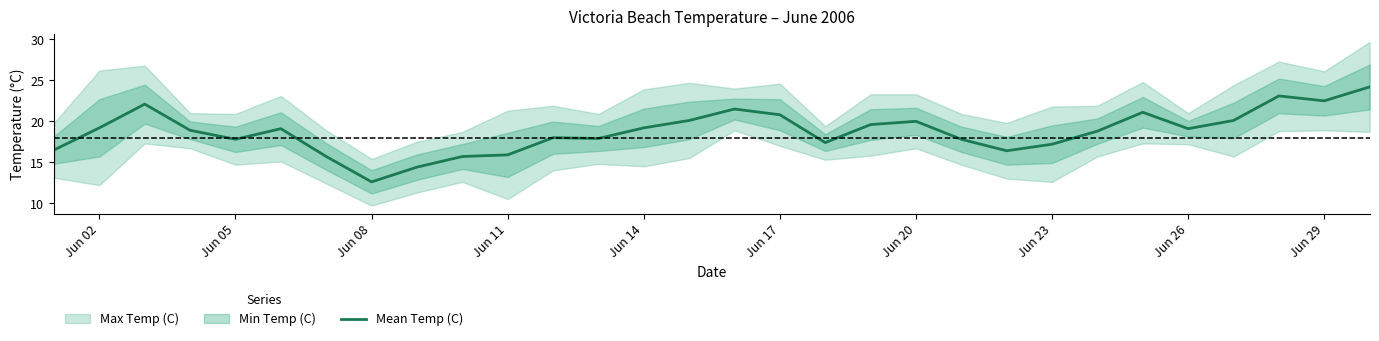

How many lines are shown in the chart?

1